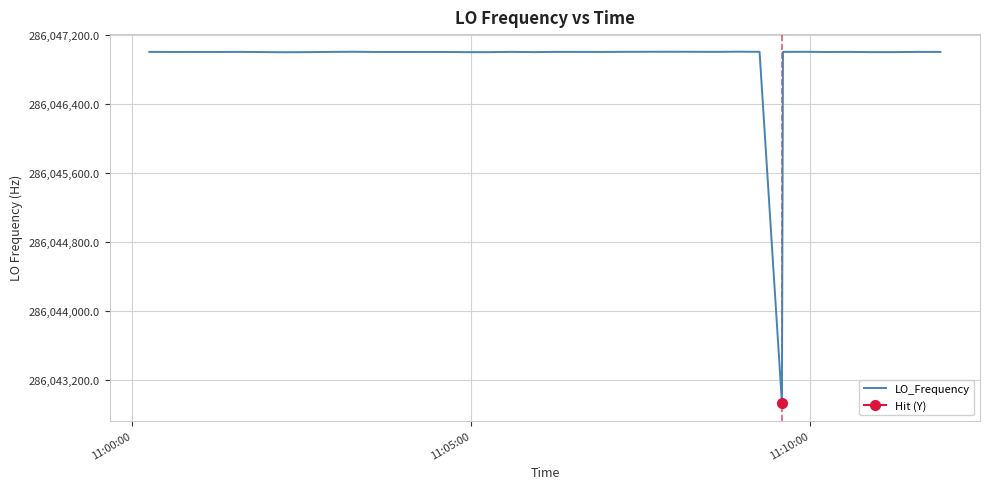

What is the minimum value for LO_Frequency?

286042930.8